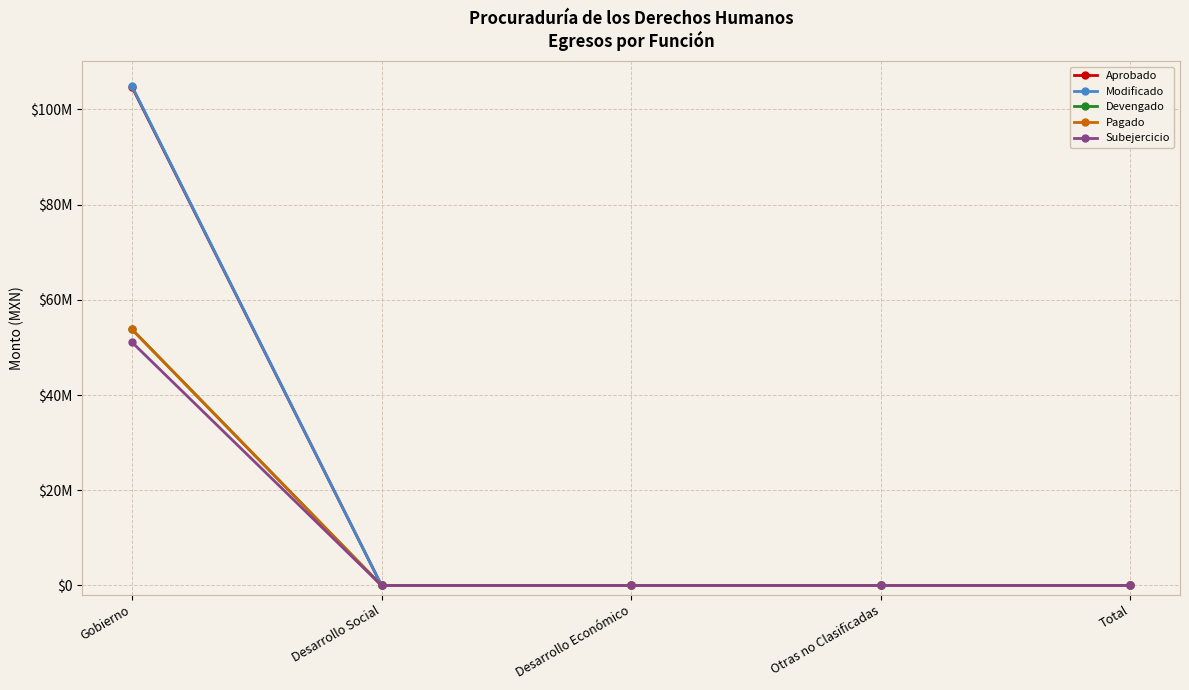

Does the chart have visible grid lines?

Yes